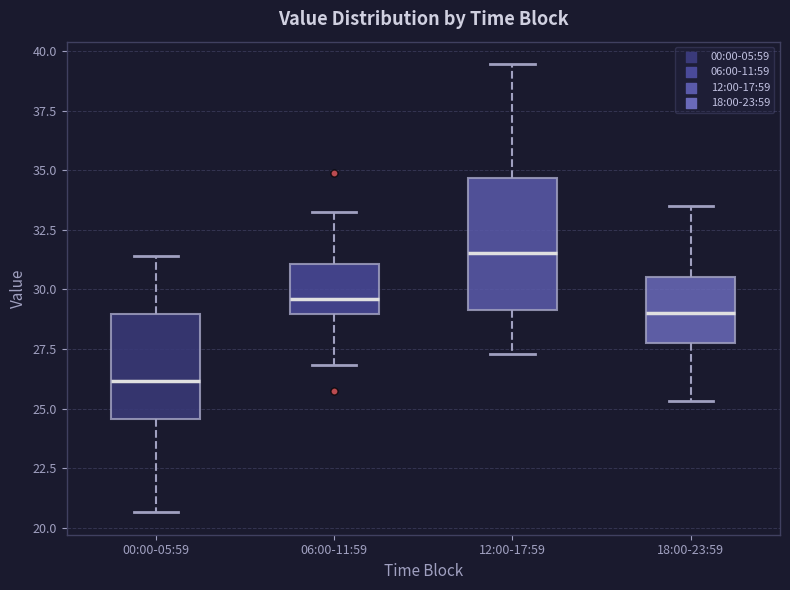

Reading left to right, read every box against the y-axis: the position of its median line, the range the box covers, and the ends of its whiskers. The values are not printed on the chart, so give them approximately, as read against the axis.

00:00-05:59: median 26.0, box 24.5 to 29.0, whiskers 20.5 to 31.5
06:00-11:59: median 29.5, box 29.0 to 31.0, whiskers 27.0 to 33.0
12:00-17:59: median 31.5, box 29.0 to 34.5, whiskers 27.5 to 39.5
18:00-23:59: median 29.0, box 27.5 to 30.5, whiskers 25.5 to 33.5